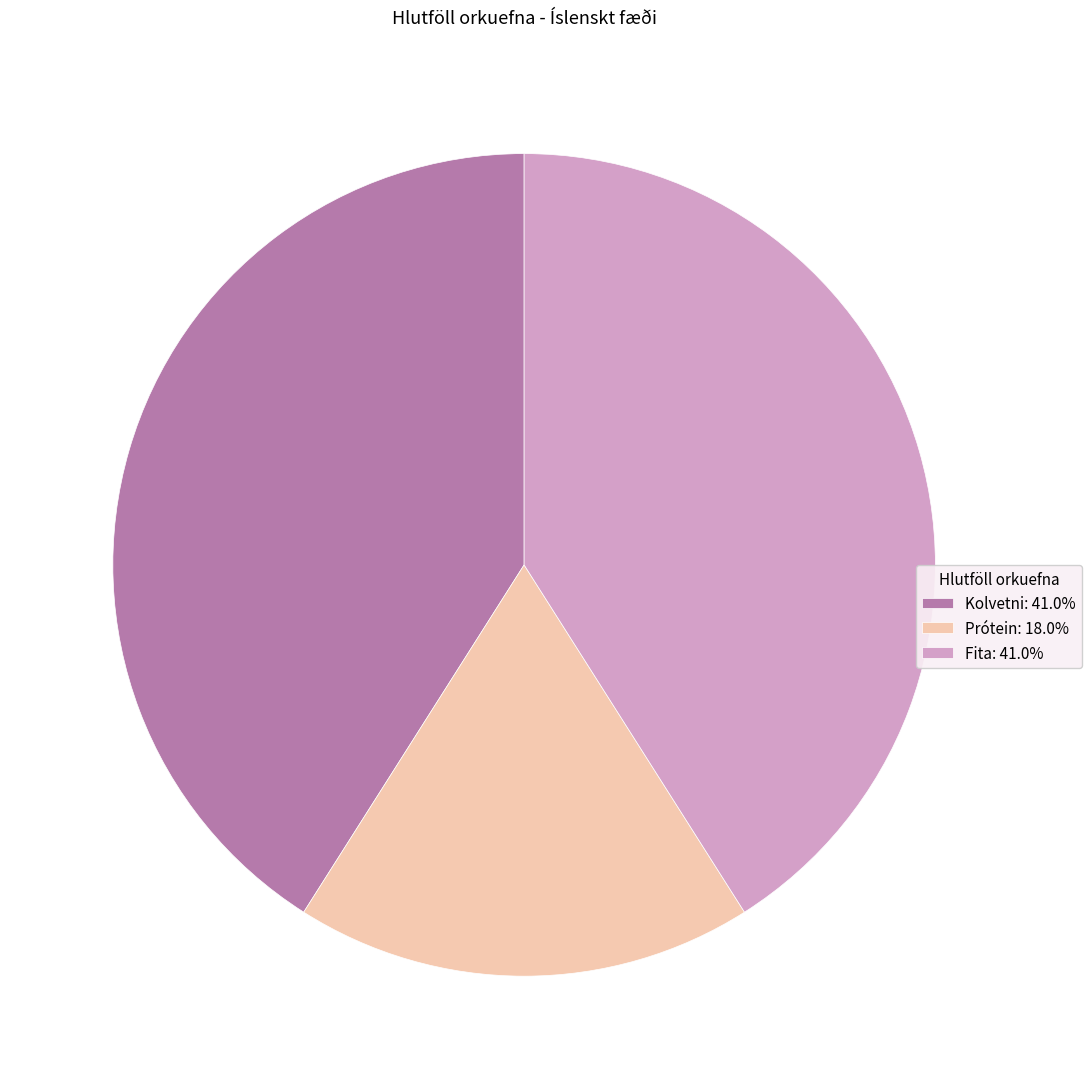

Which slice is the smallest?

Prótein